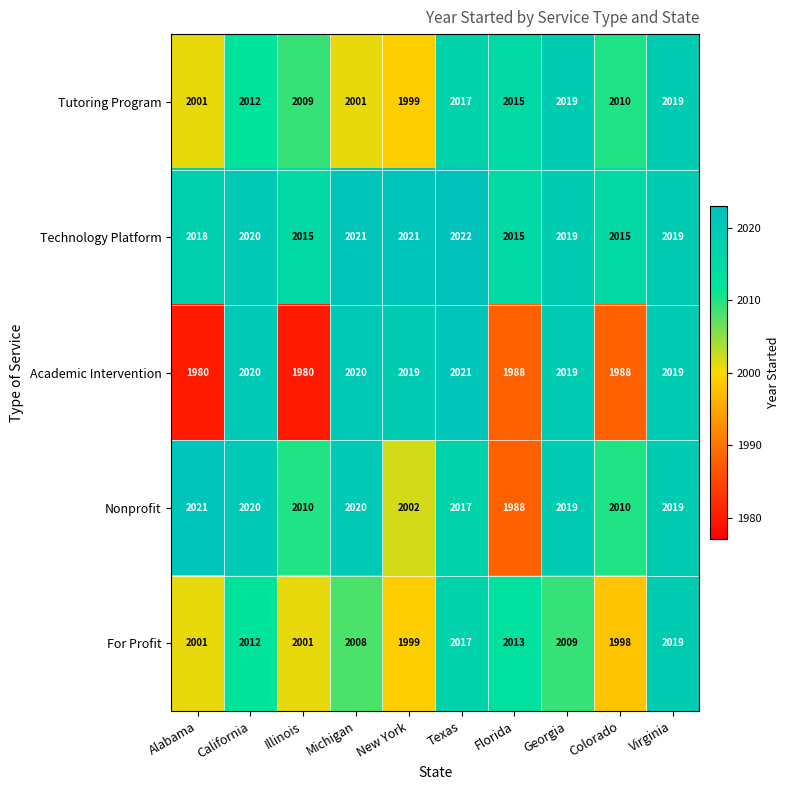

How many series are shown in this chart?

5